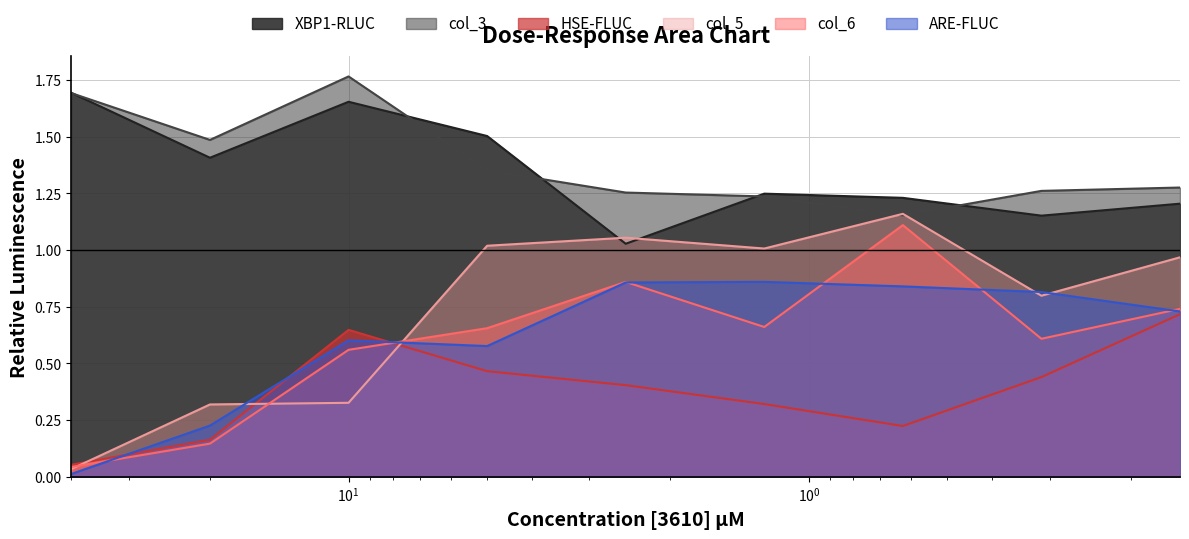

What are all the series names shown in the legend?

XBP1-RLUC, col_3, HSE-FLUC, col_5, col_6, ARE-FLUC